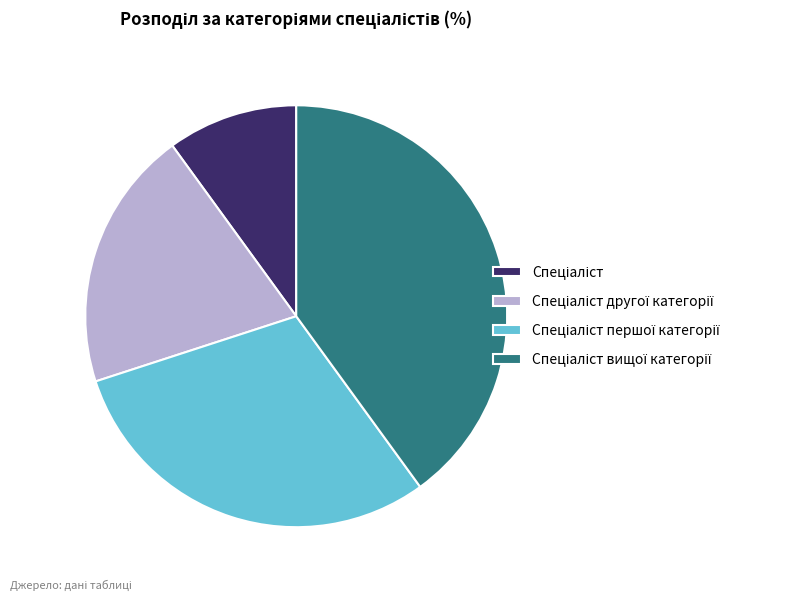

Which slice is the smallest?

Спеціаліст